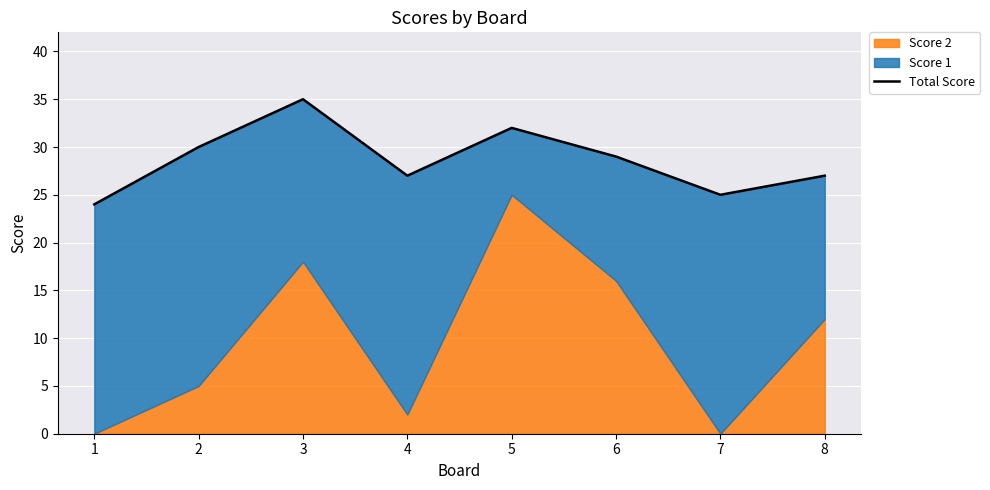

Reading left to right, list all the values displayed in this chart.

24	30	35	27	32	29	25	27